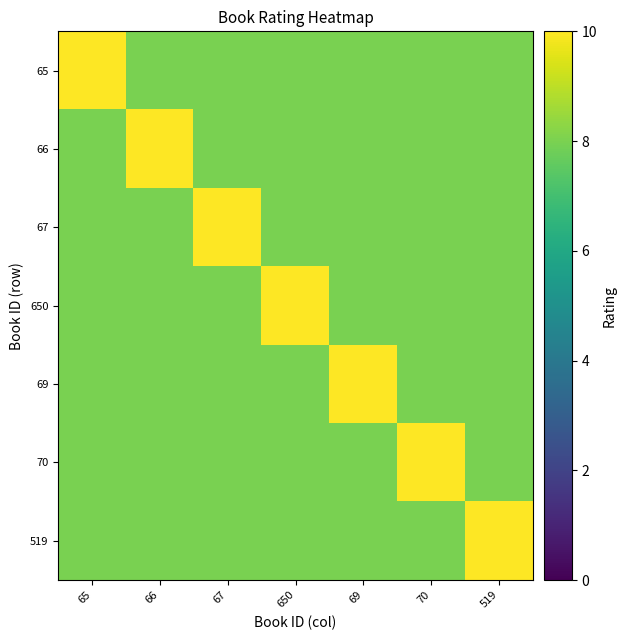

How many data points does each series have?

7